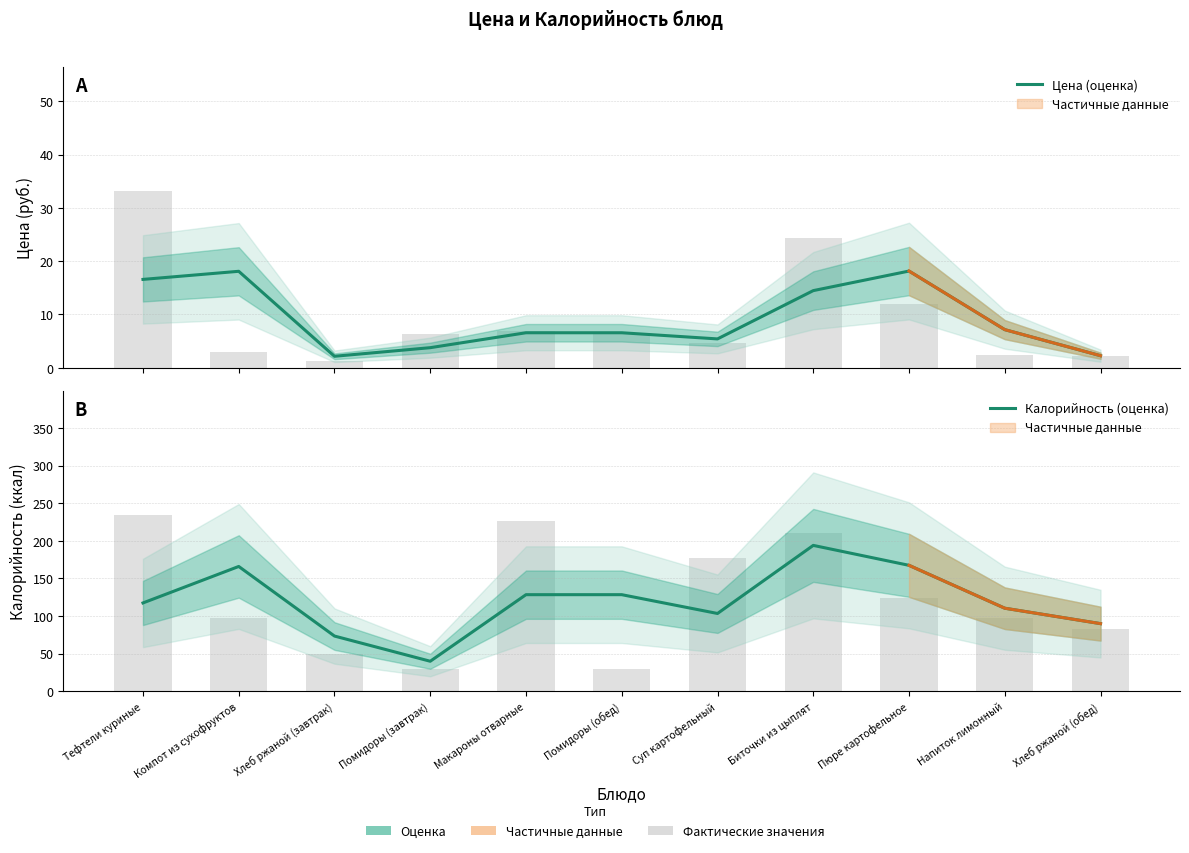

At how many categories does at least one series exceed 79?

9